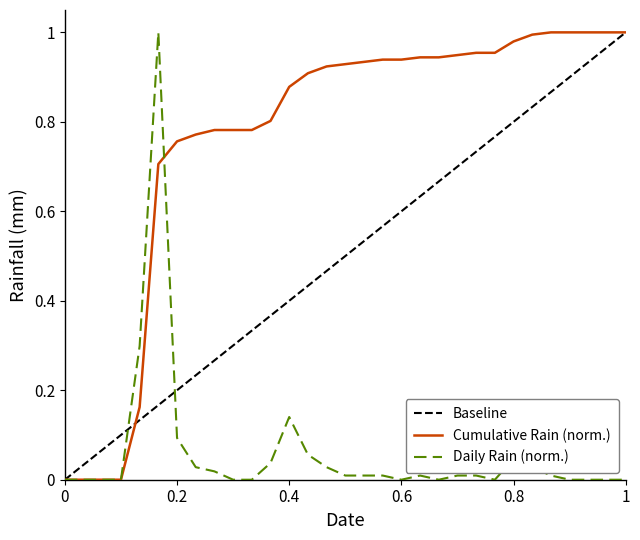

What is the value of the 7th point from the left?

0.1